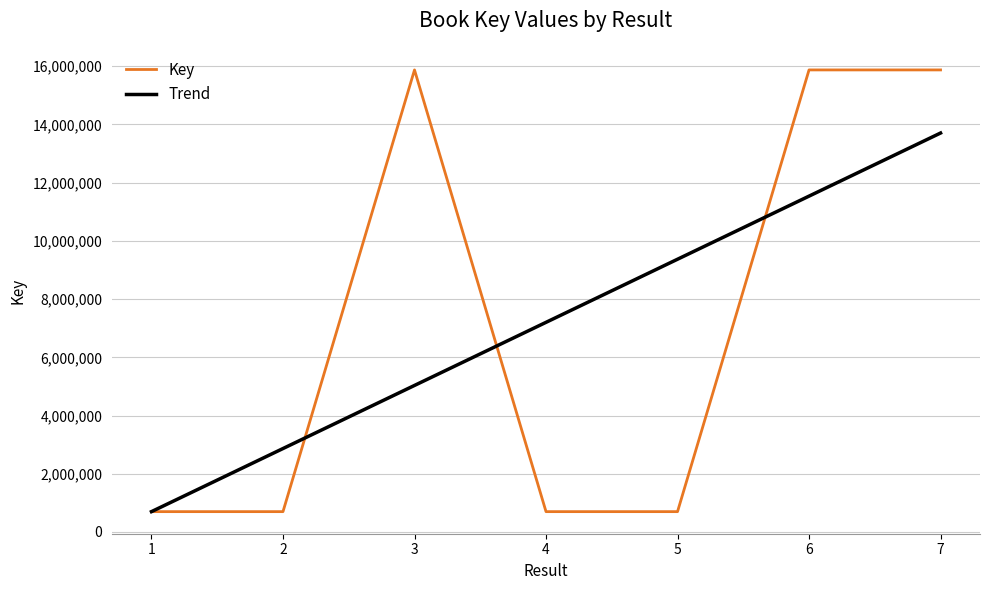

Which series has the widest spread of values?

Key